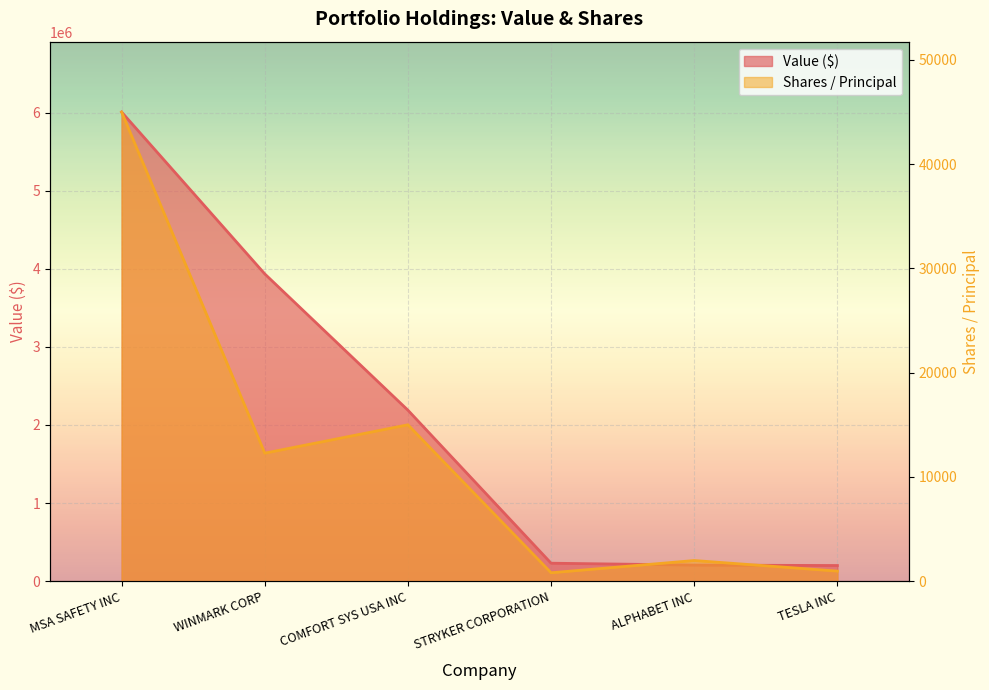

Where is Shares or principal amount nearest to the value 22903?

COMFORT SYS USA INC